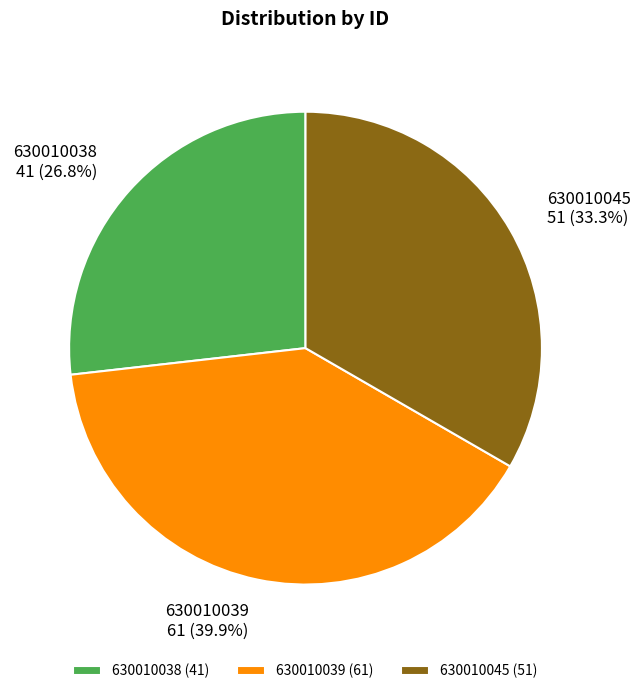

Rank the categories by value from lowest to highest.

630010038, 630010045, 630010039